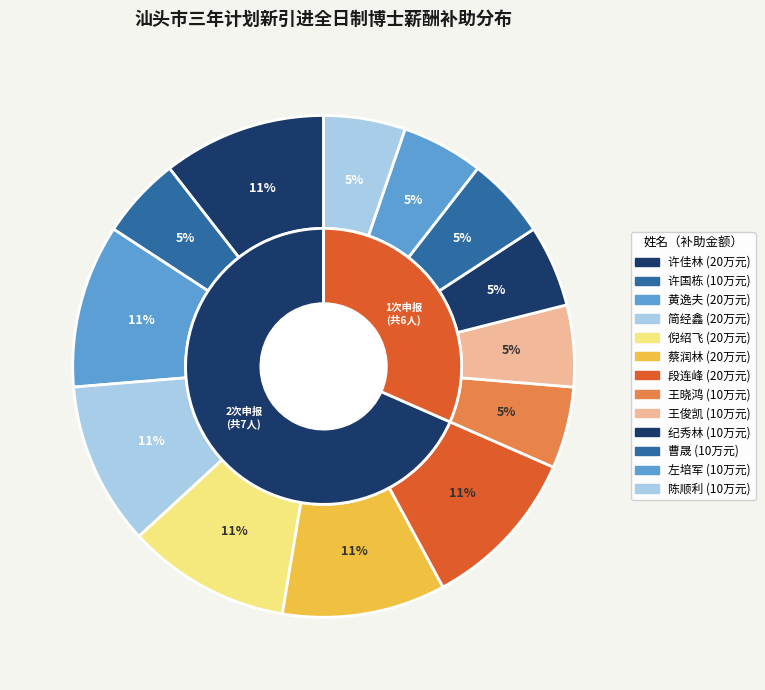

Does 许国栋 represent more than half of the total?

No